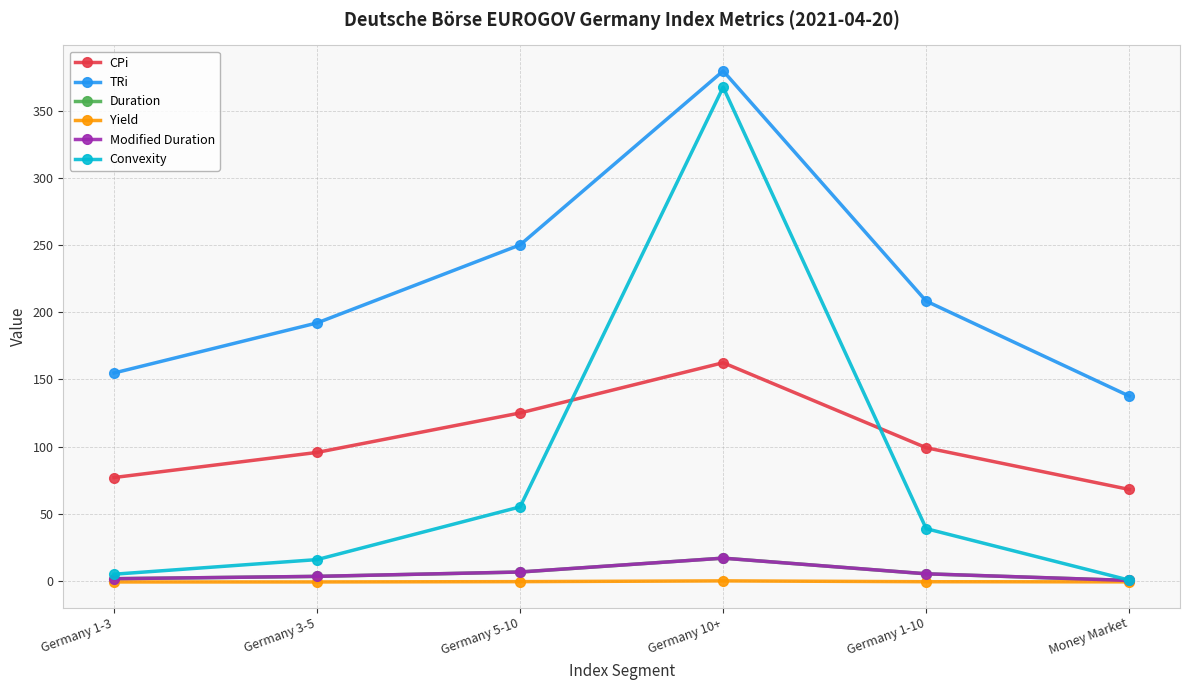

What is the highest value of the Duration series?

17.1